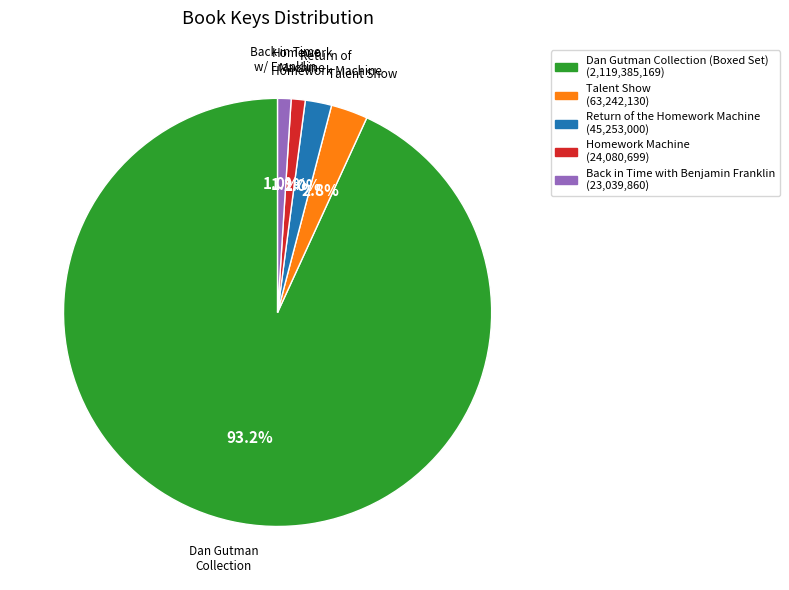

Does any single category account for the majority?

Yes